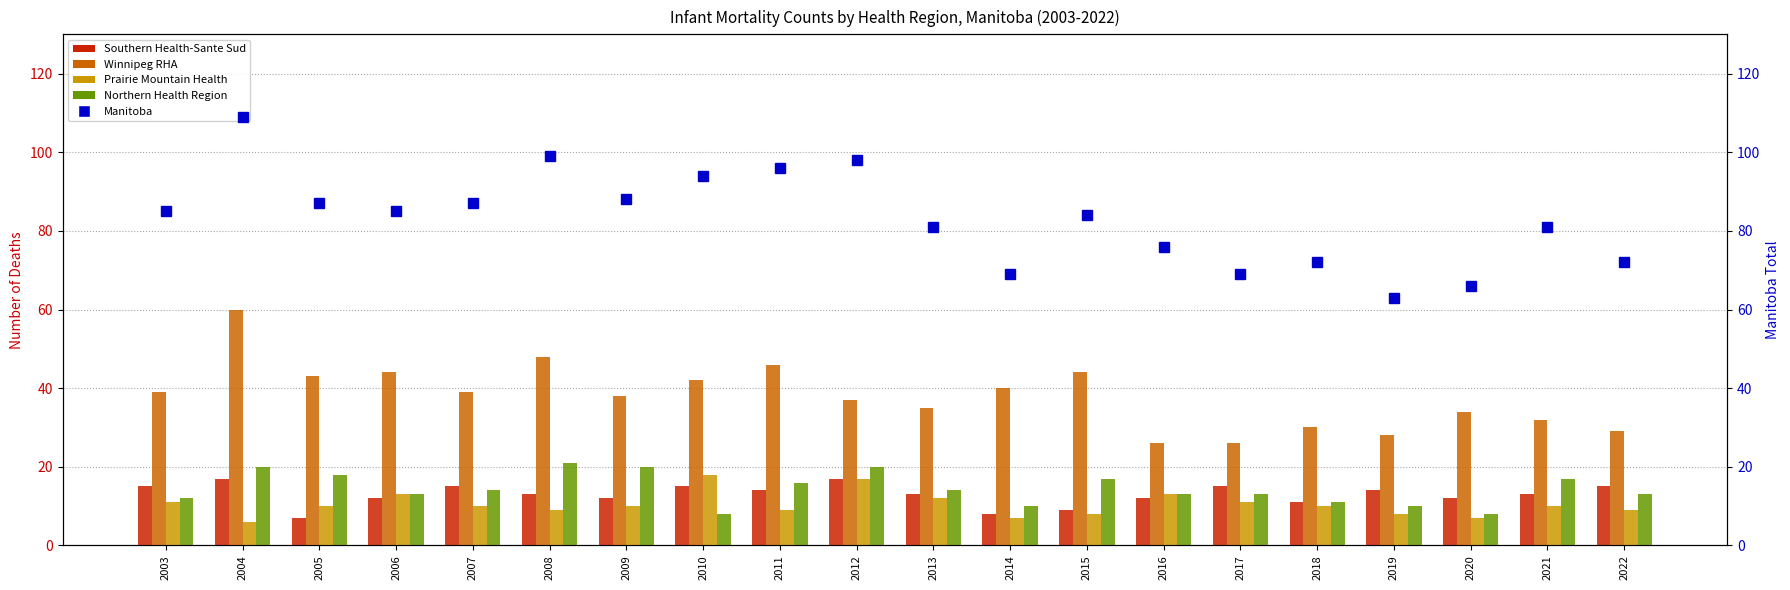

Rank the series at 2018 from highest to lowest value.

Manitoba, Winnipeg RHA, Southern Health-Sante Sud, Northern Health Region, Prairie Mountain Health